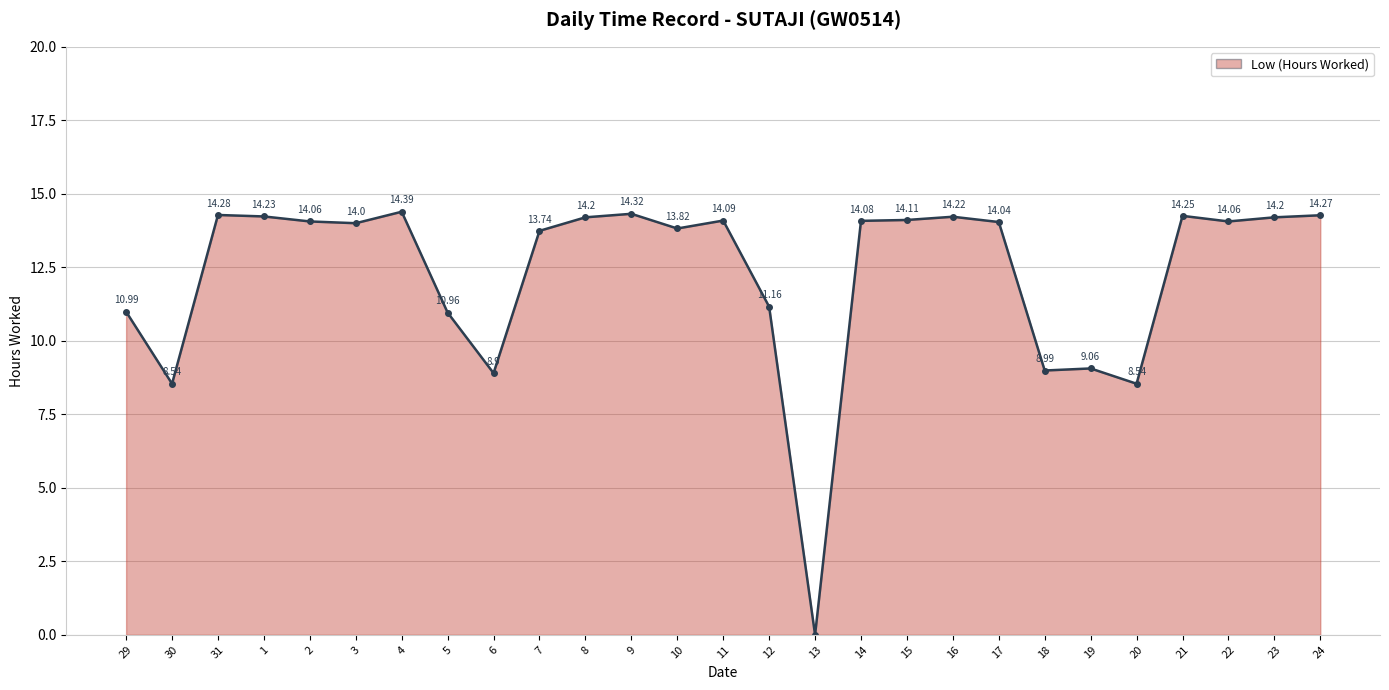

Does the chart have visible grid lines?

Yes